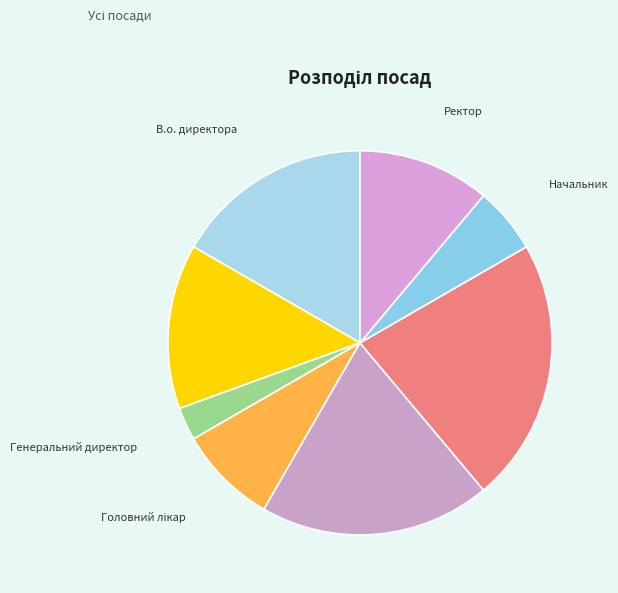

Is the sum of Директор and В.о. директора greater than half?

No